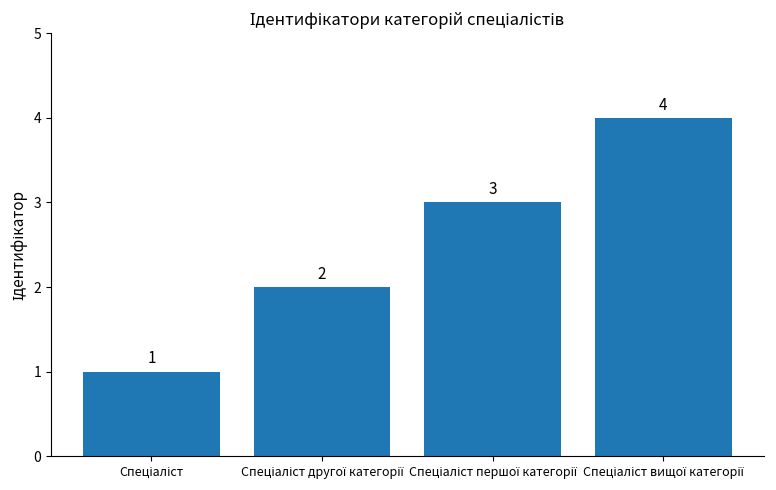

What is the value of the 3rd bar from the left?

3